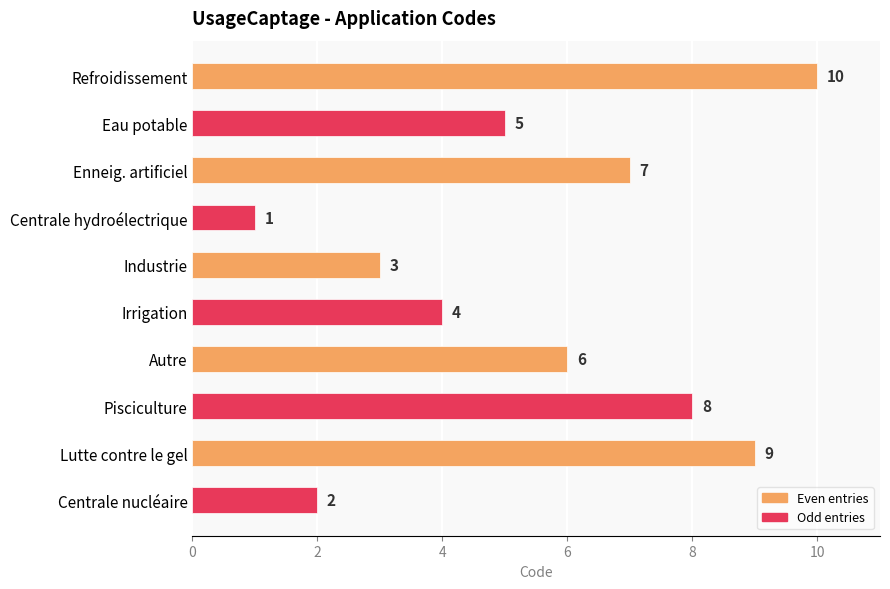

The chart shows a value of 1 at Centrale hydroélectrique. True or false?

True